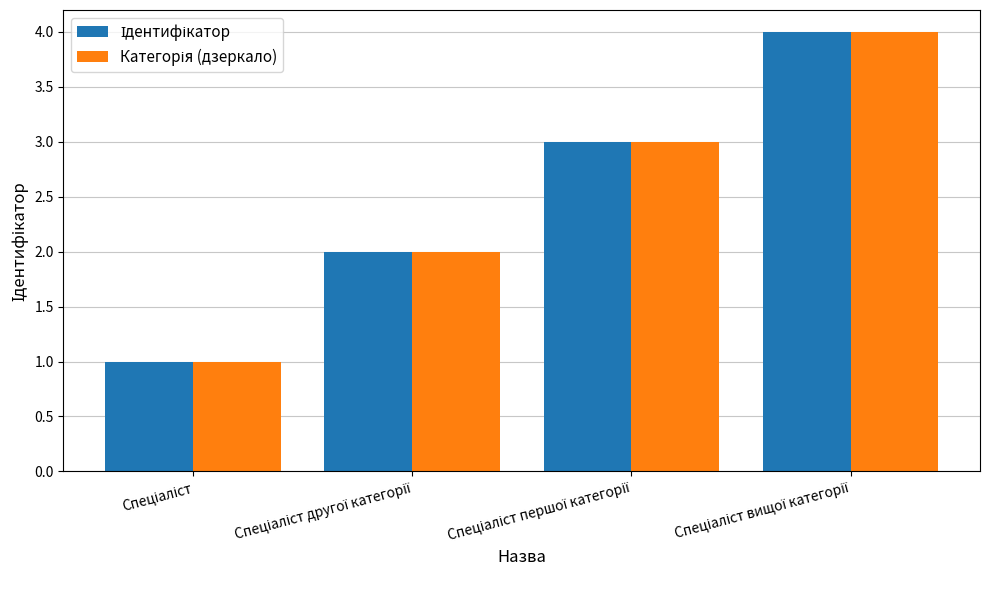

What is the difference between the maximum and minimum values in the Категорія (дзеркало) series?

3